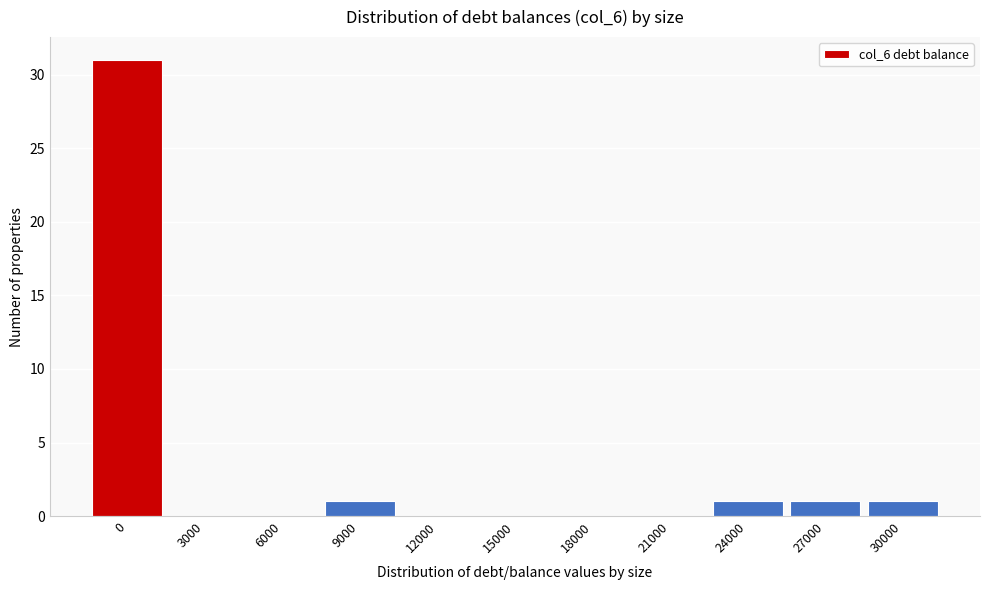

Reading left to right, list all the values displayed in this chart.

0=31	3000=0	6000=0	9000=1	12000=0	15000=0	18000=0	21000=0	24000=1	27000=1	30000=1